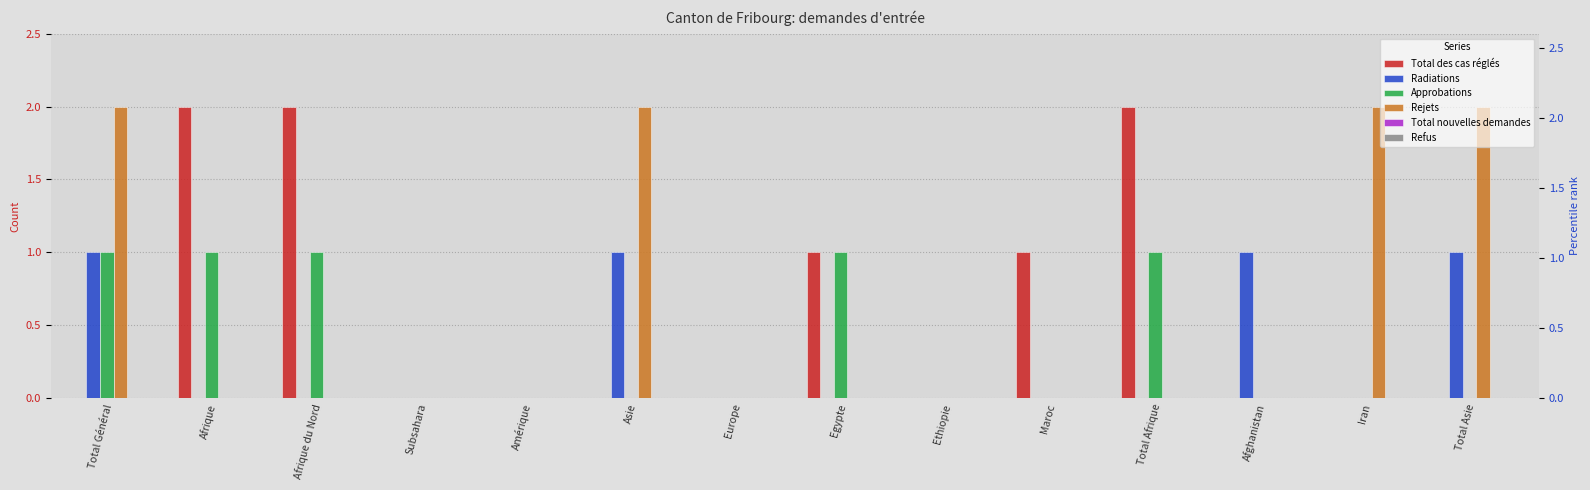

Which series changed the most between Afrique du Nord and Total Asie?

Total des cas réglés